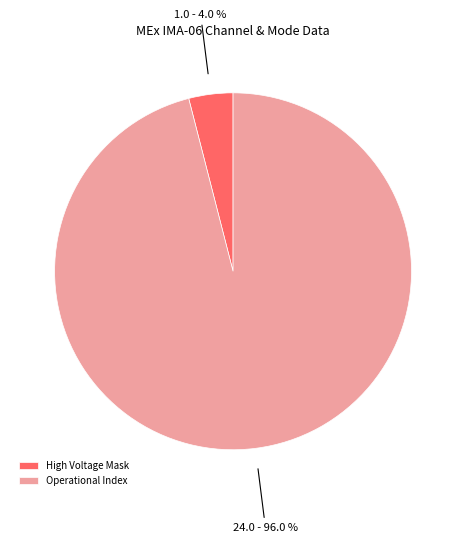

How many slices are in this pie chart?

2